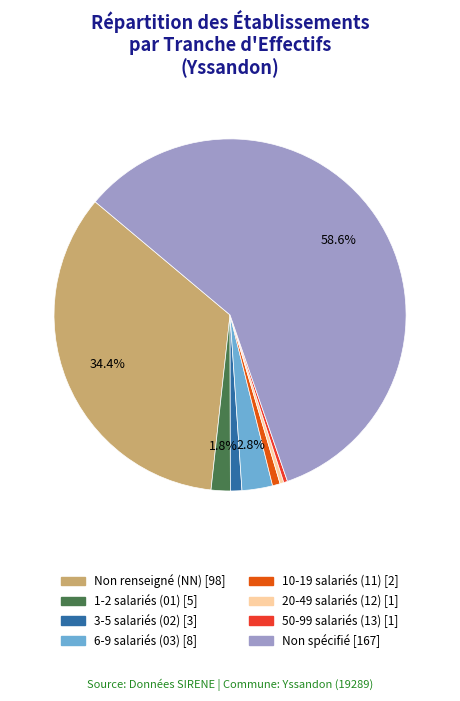

Is there a majority slice in this chart?

Yes